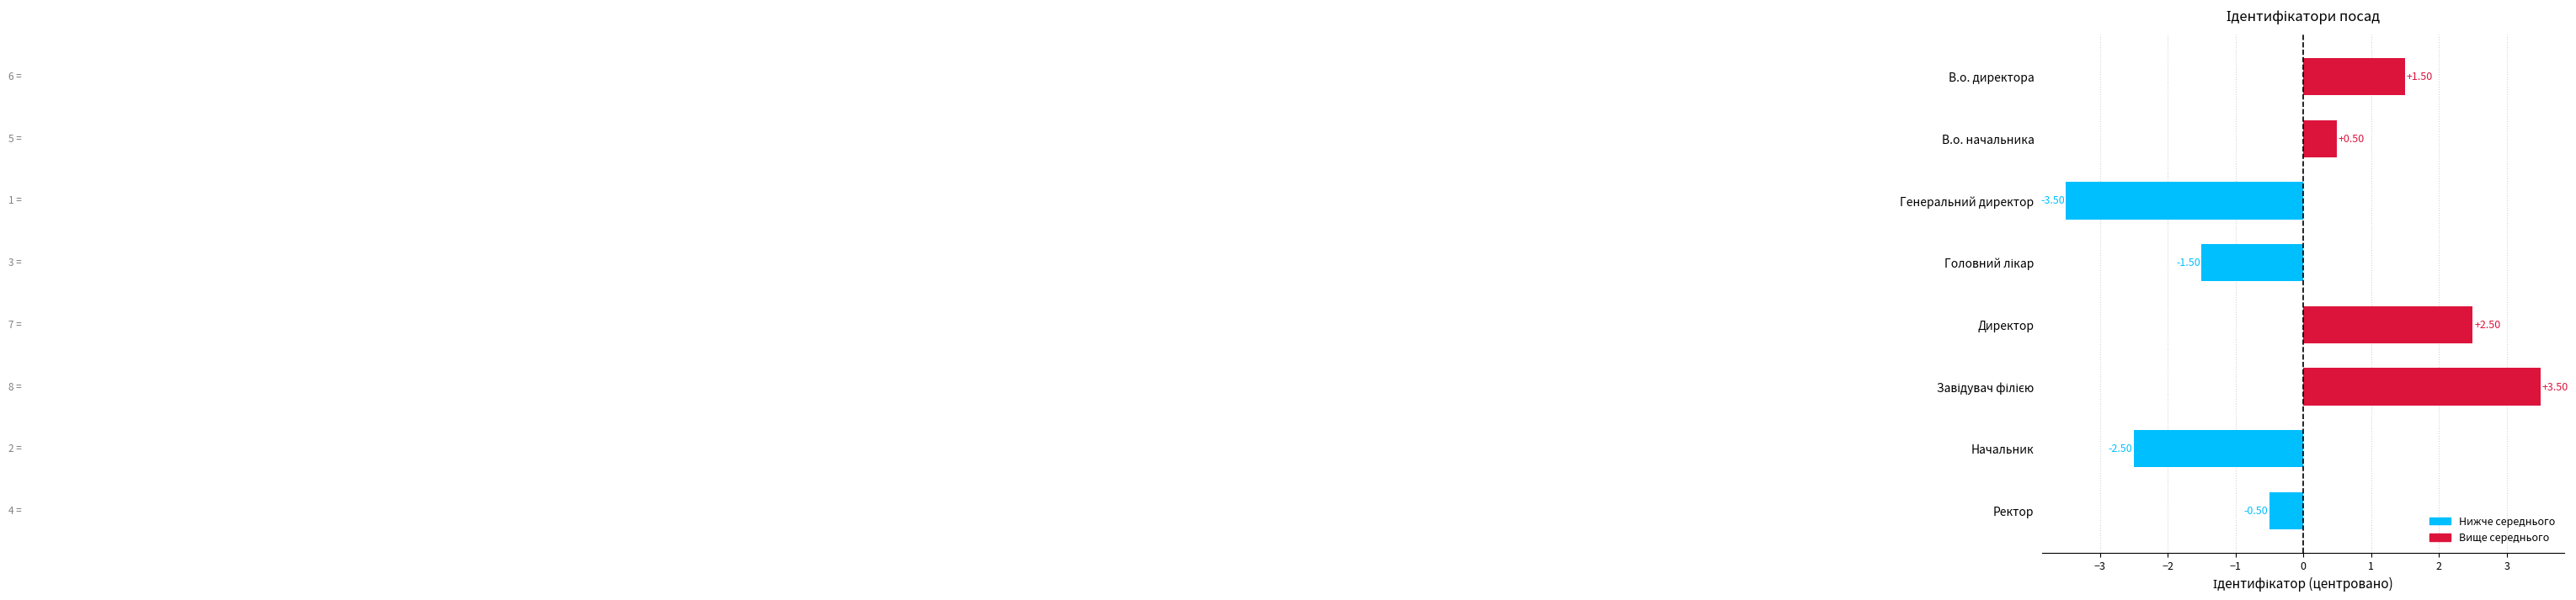

Which label corresponds to the smallest value in the chart?

Генеральний директор